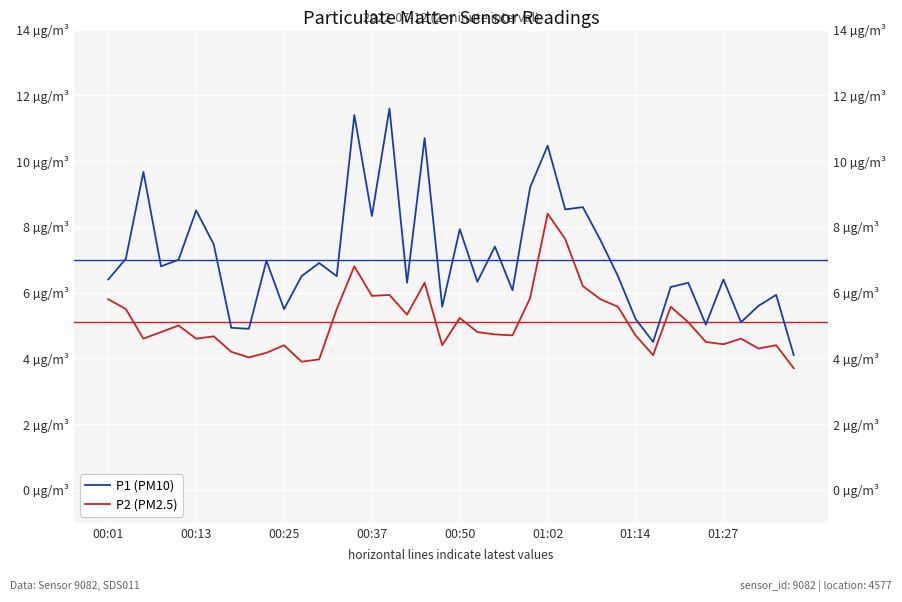

The P1 (PM10) series shows 5.0 at 34. True or false?

True